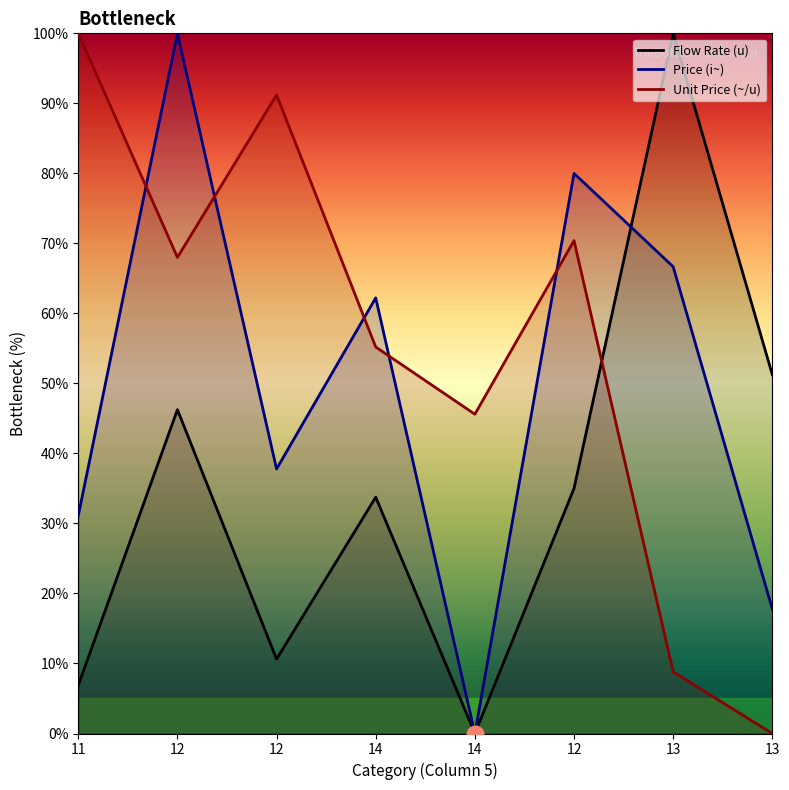

At which category is the sum across all series the highest?

12